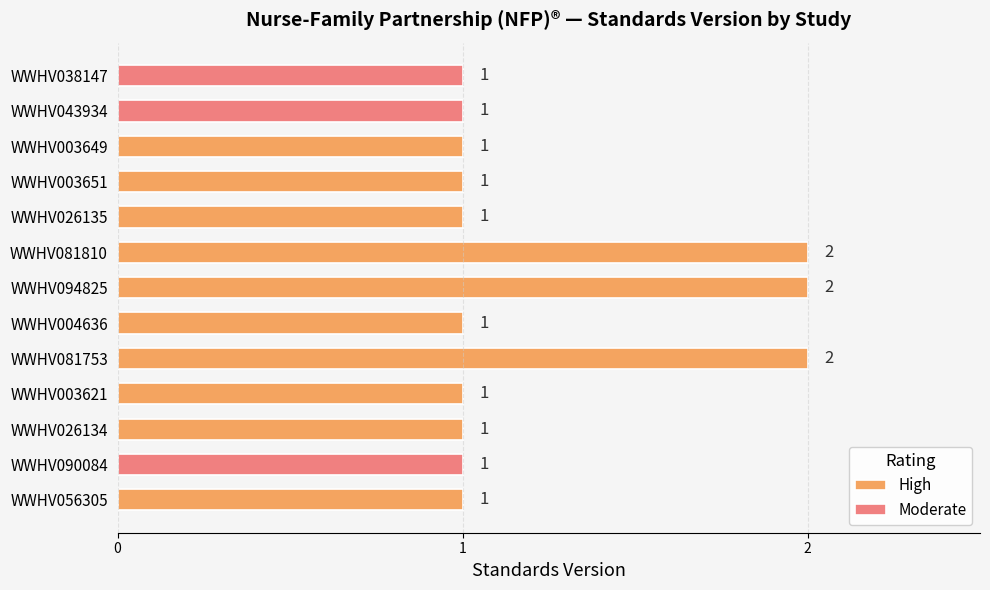

The chart shows a value of 2 at WWHV003649. True or false?

False